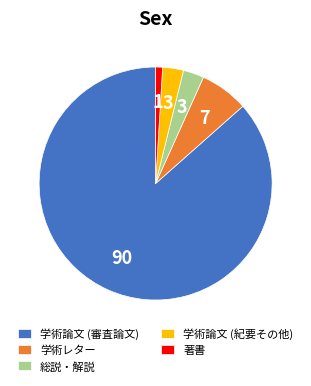

Which slice is the smallest?

著書